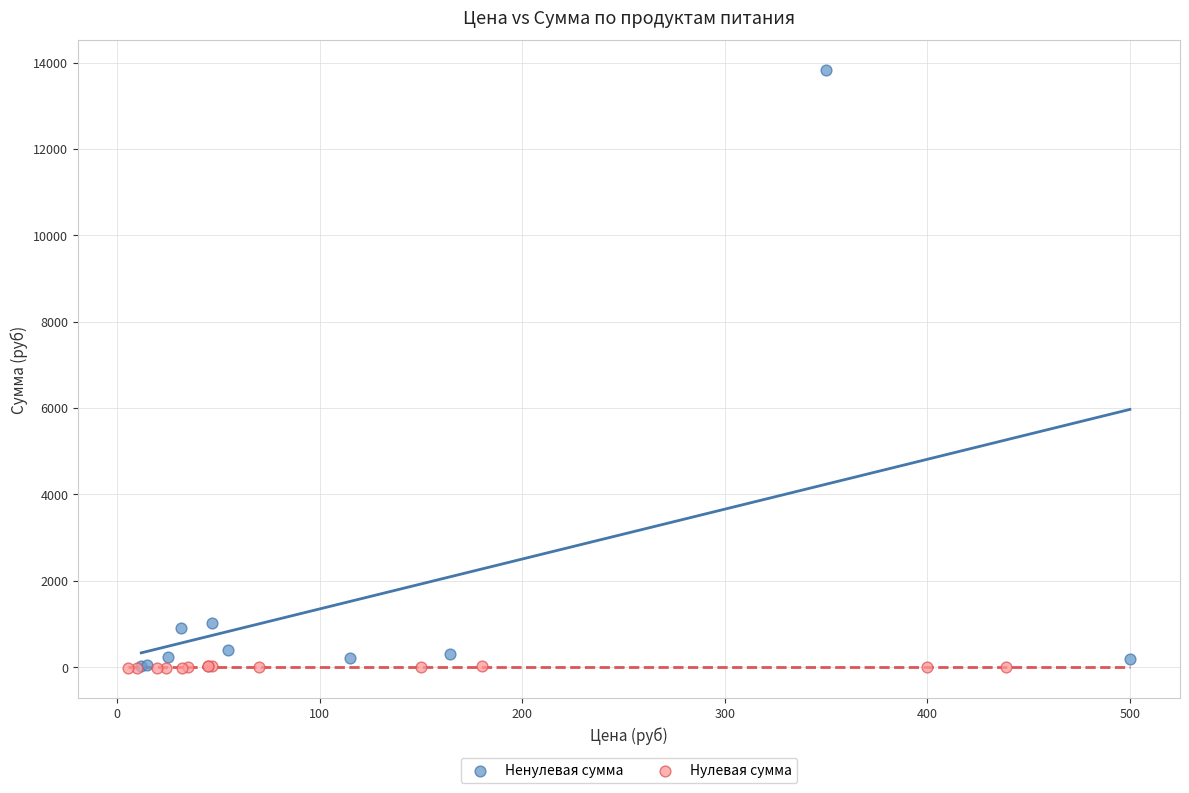

Which series has the widest spread of Y values?

Ненулевая сумма